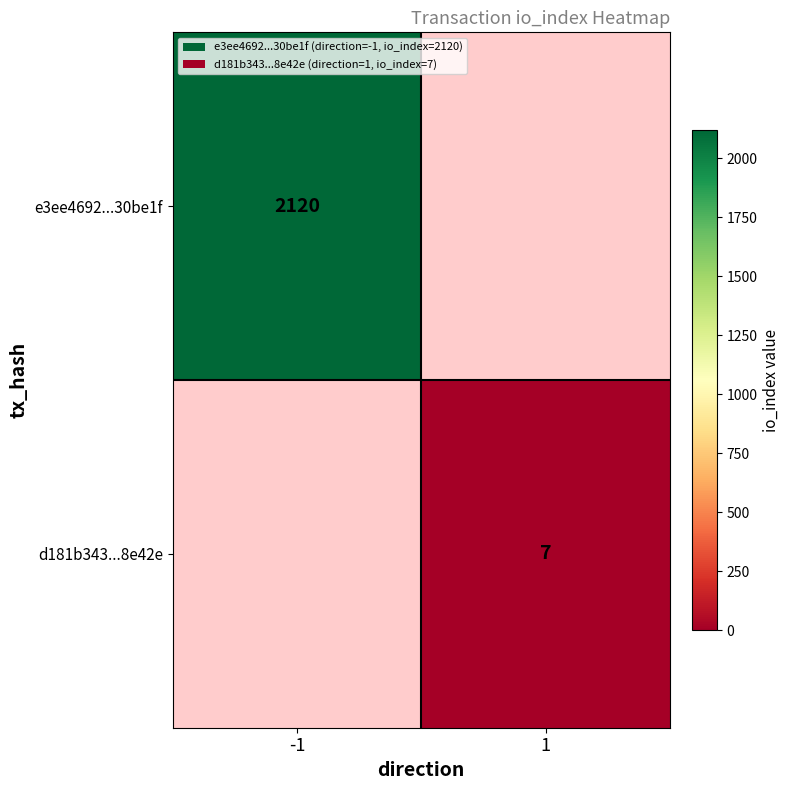

Is it true that d181b343...8e42e equals 11 at 1?

False